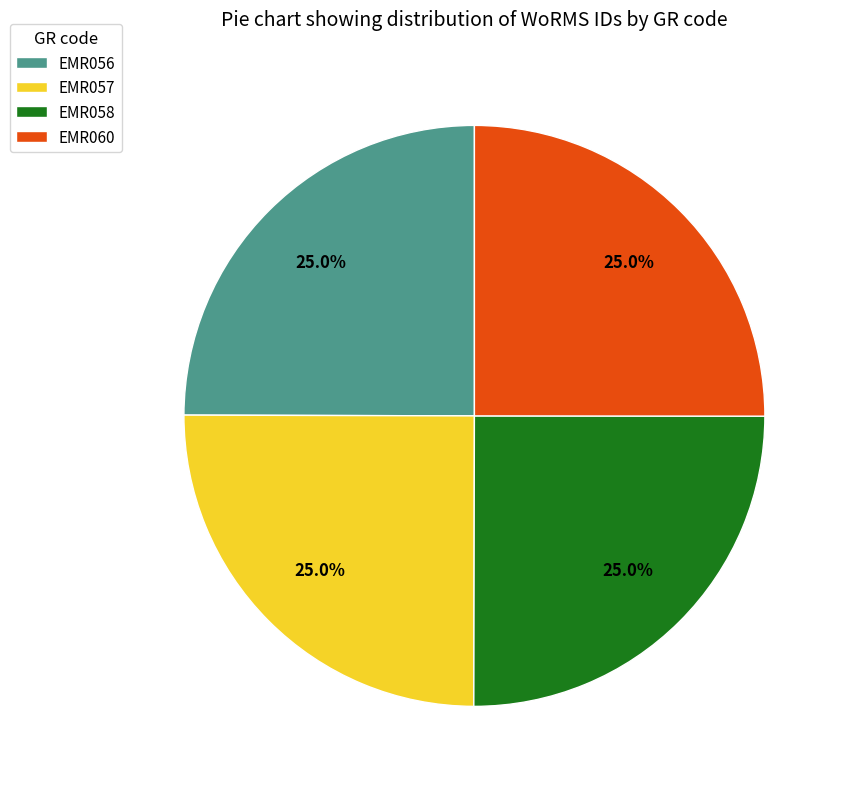

Approximately how many times larger is the value at EMR056 compared to EMR057?

1.0